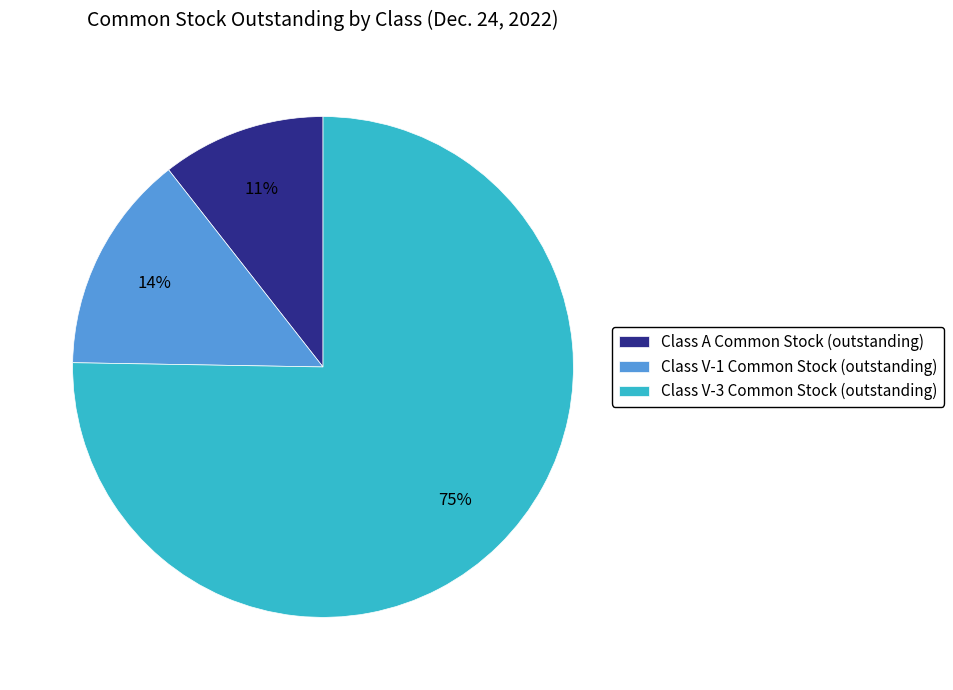

How many segments does this pie chart have?

3